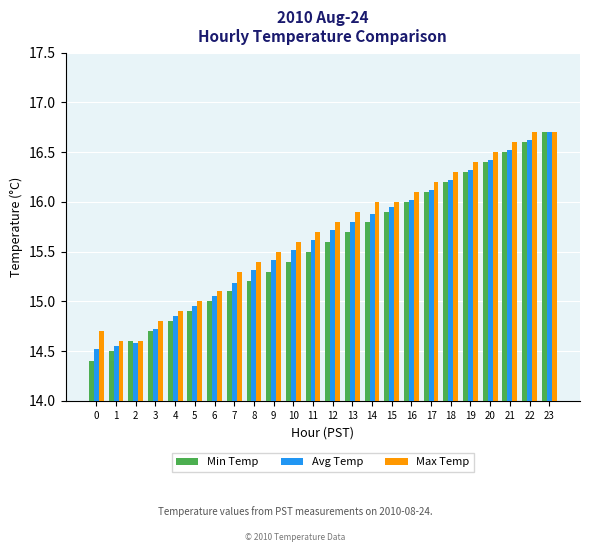

What is the value of the Max Temp bar at the 16th from the left?

16.0